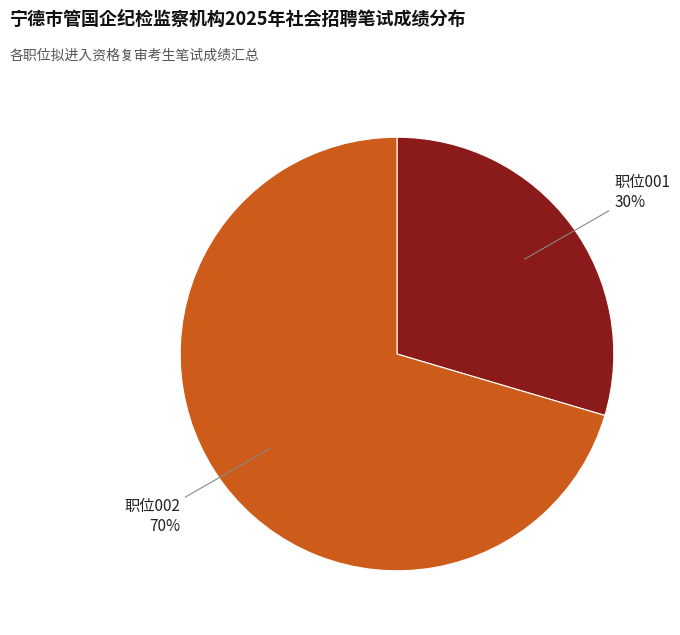

How many slices are in this pie chart?

2